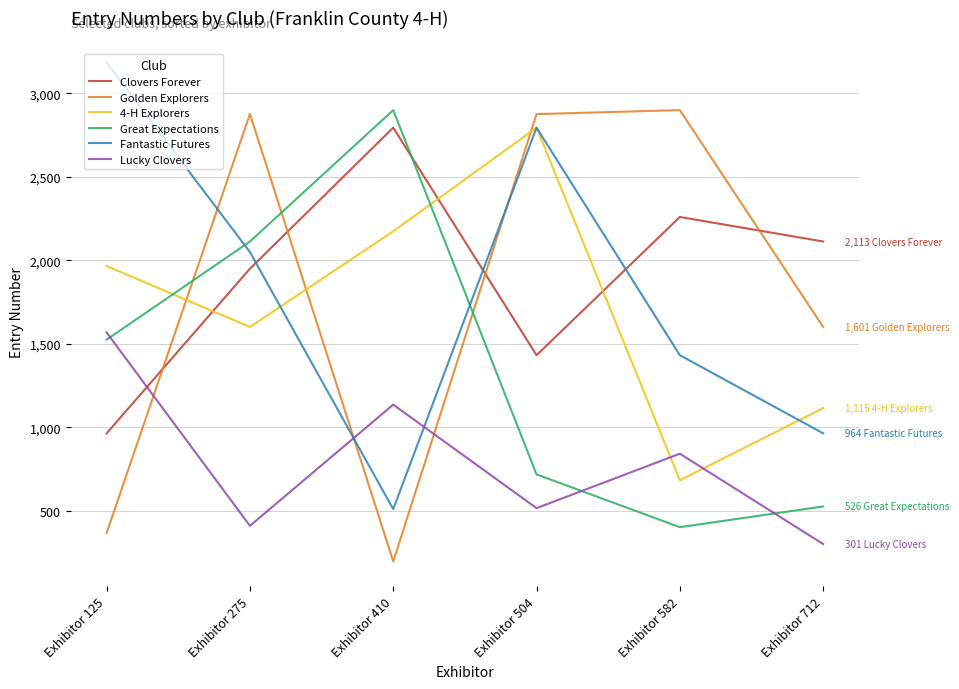

Is the value of Golden Explorers at Exhibitor 410 greater than the value of Great Expectations at Exhibitor 275?

No